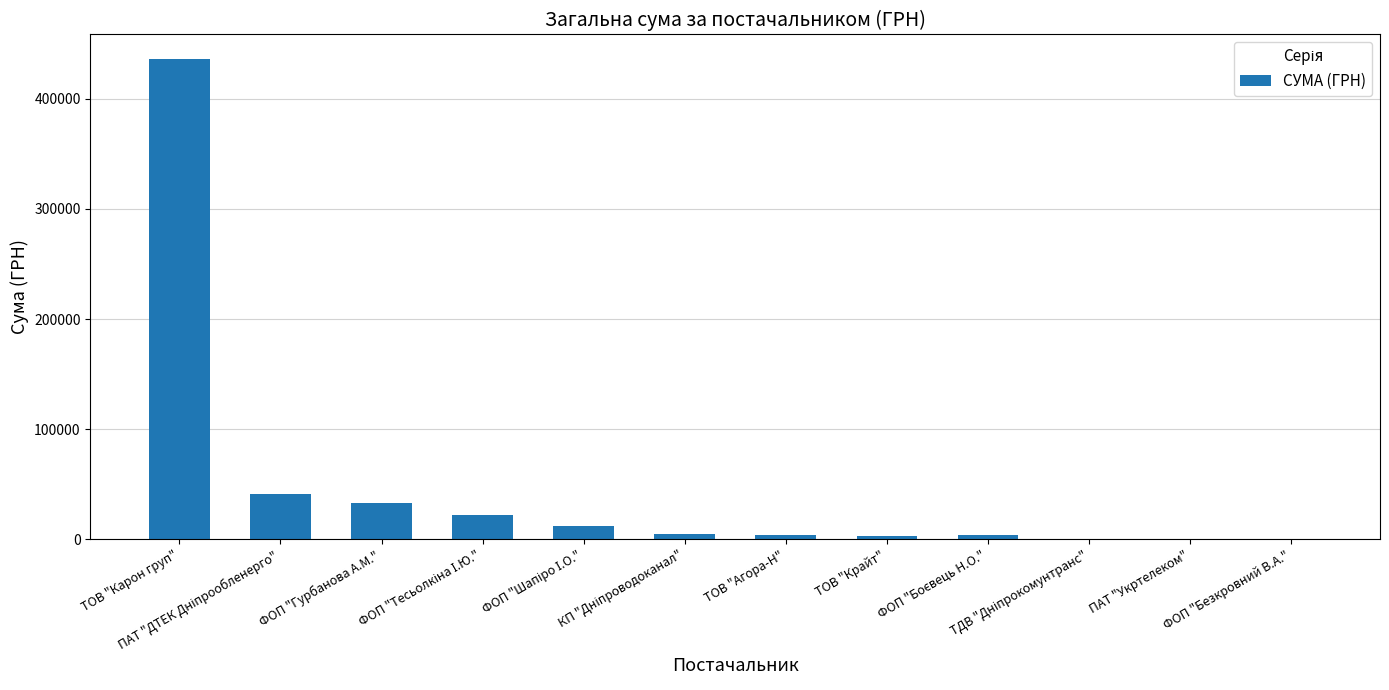

Is it true that the value at ФОП "Гурбанова А.М." is 32511.6?

True